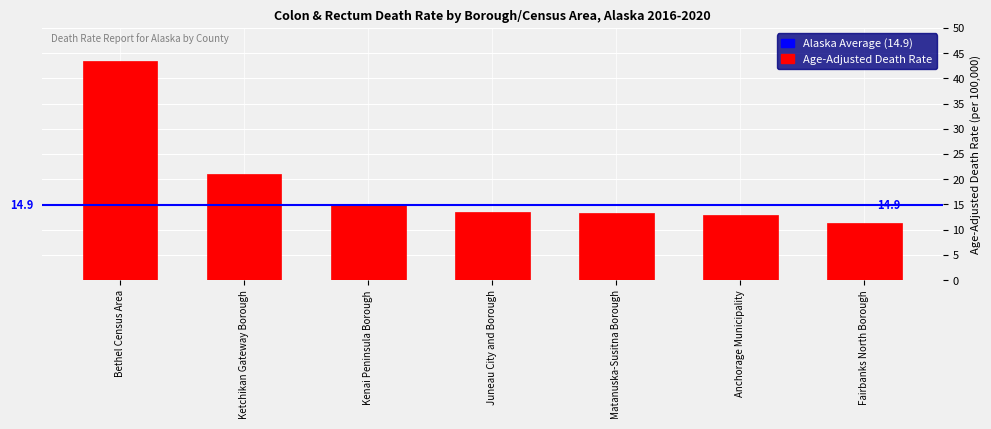

What position from the right is Anchorage Municipality?

2